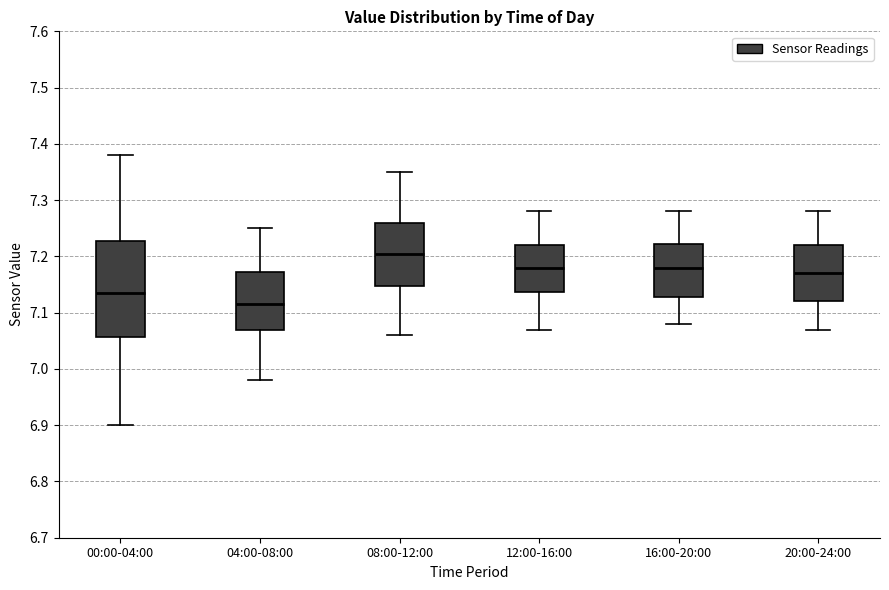

Where does the upper whisker of the box for 00:00-04:00 end on the y-axis? The values are not printed on the chart, so give them approximately, as read against the axis.

7.38